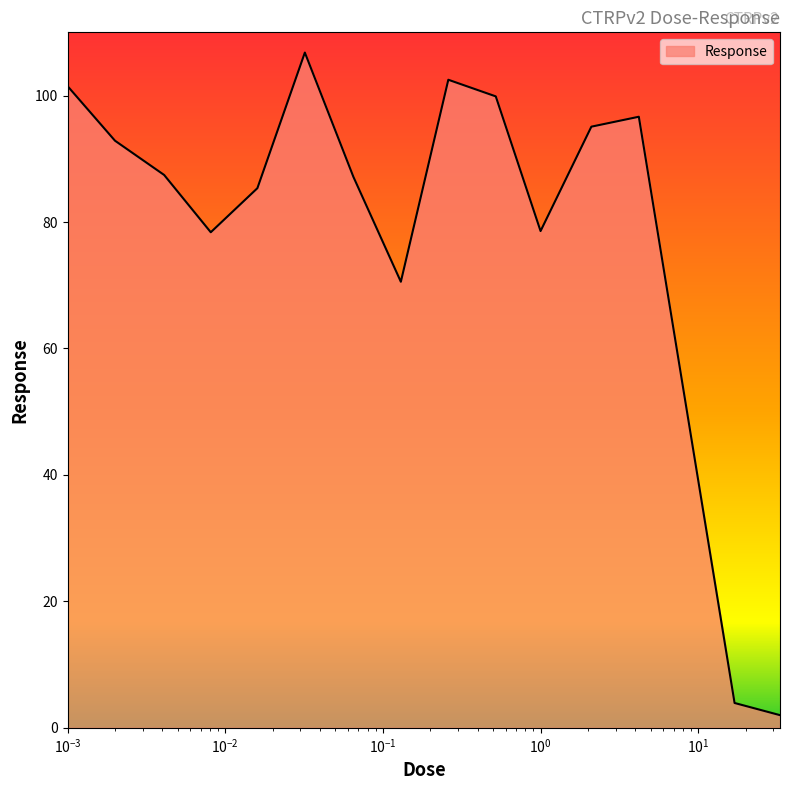

What is the greatest value displayed?

106.8